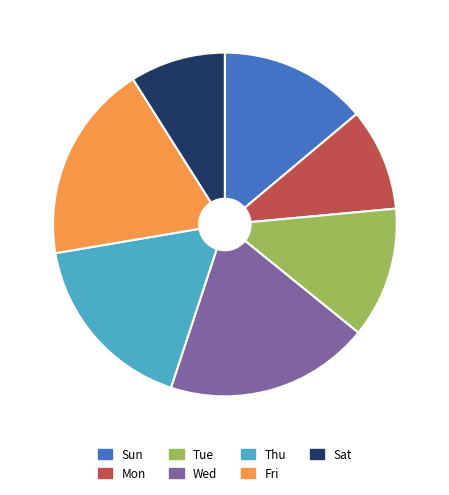

The Sun slice represents 2% of the pie. True or false?

False